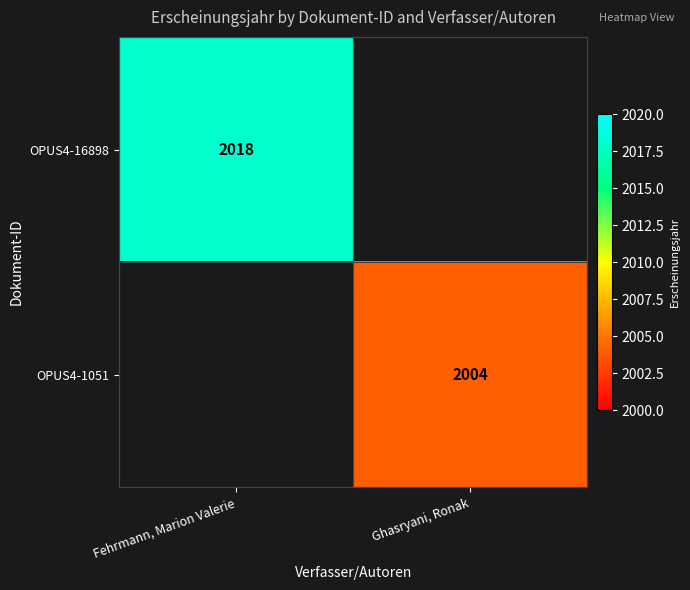

The OPUS4-16898 series shows 2018 at Fehrmann, Marion Valerie. True or false?

True